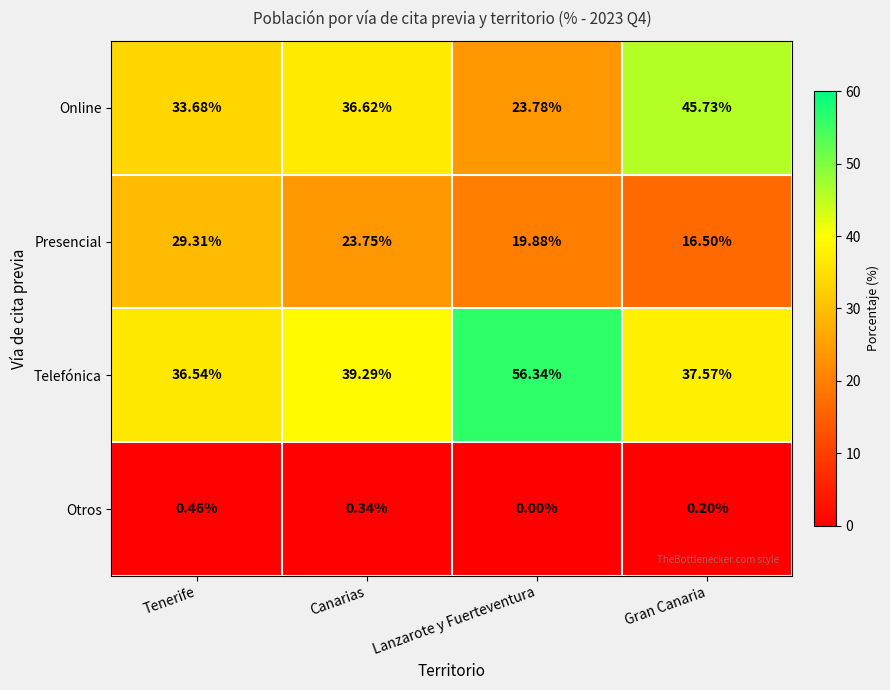

Count the number of categories in the chart.

4